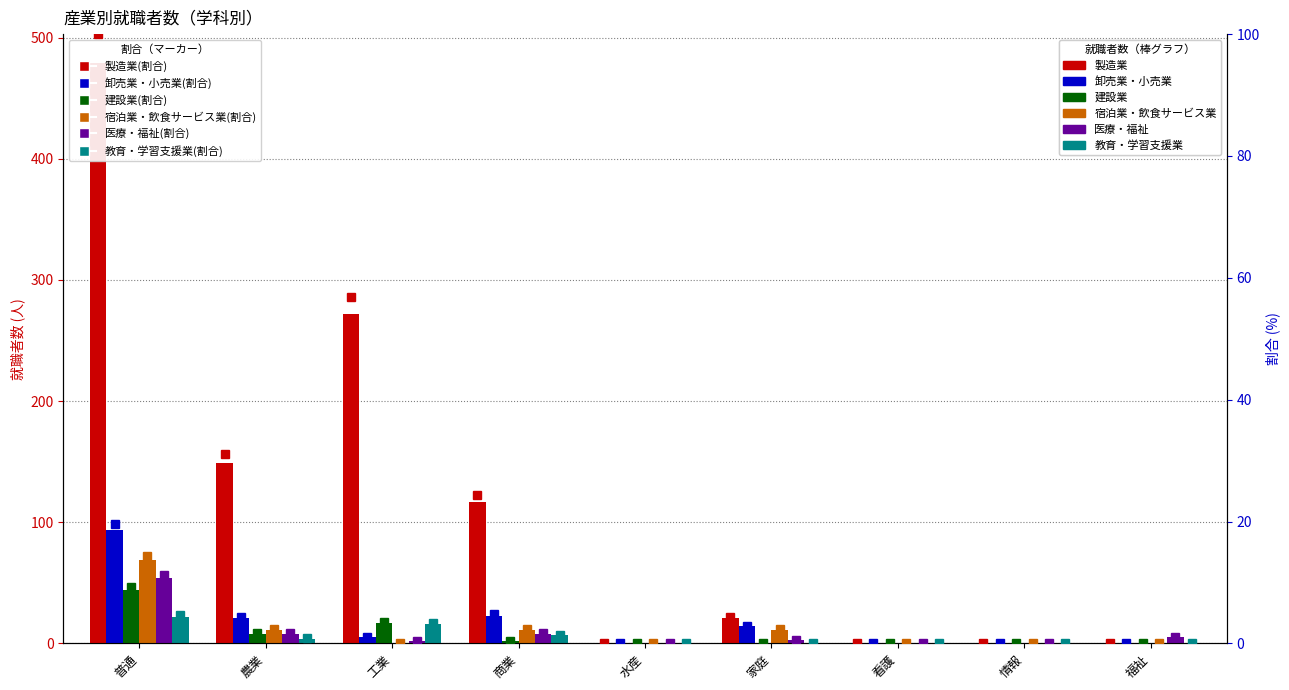

Is it true that 宿泊業・飲食サービス業 equals 11.0 at 家庭?

True